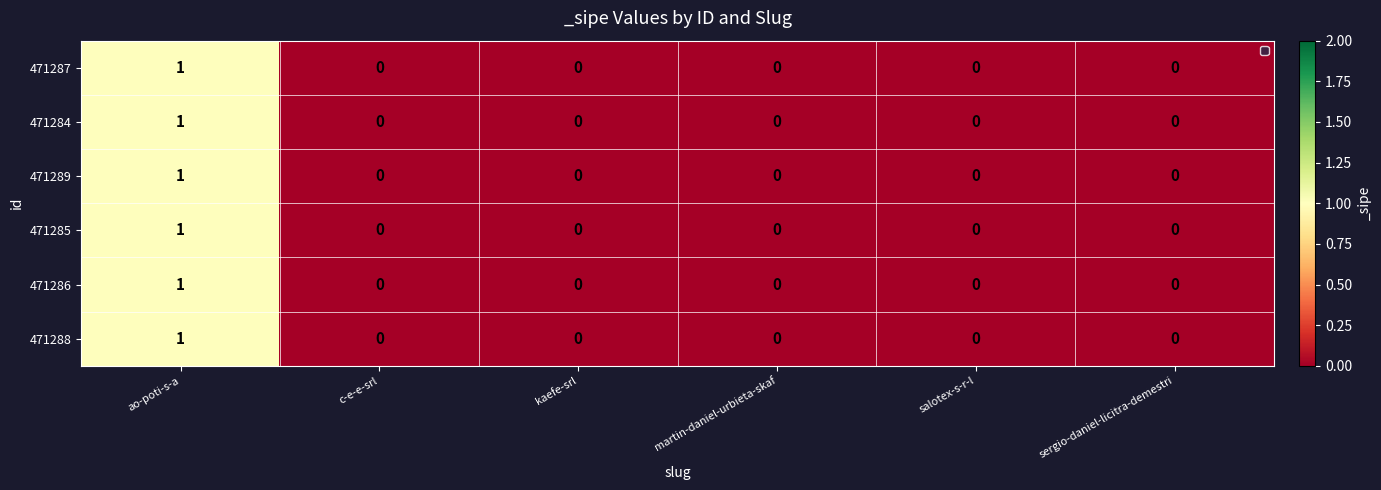

Count the 471287 values in the range 0 to 1.

6